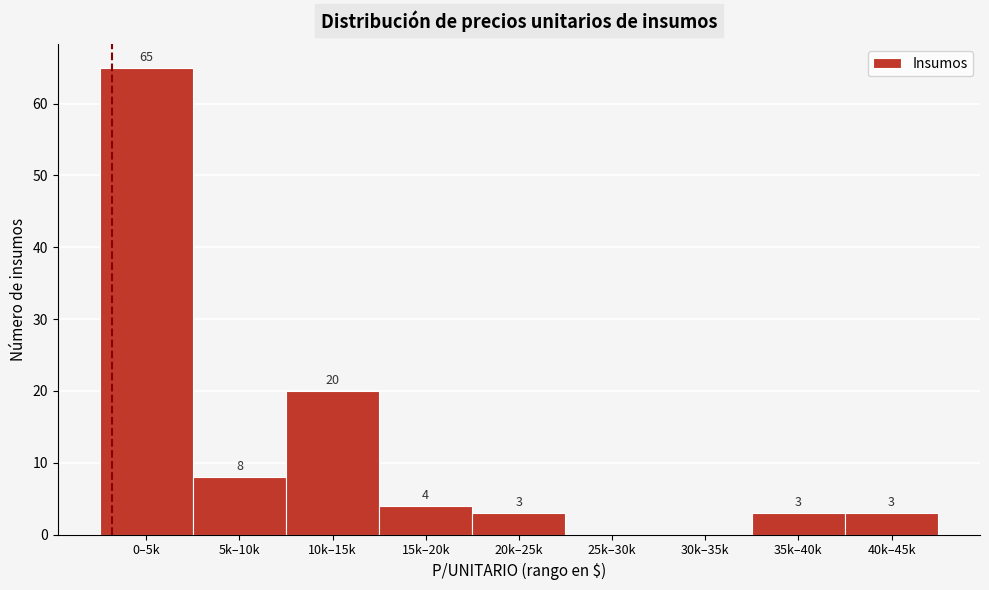

Reading right to left, what are all the values shown in this chart?

40k–45k=3	35k–40k=3	30k–35k=0	25k–30k=0	20k–25k=3	15k–20k=4	10k–15k=20	5k–10k=8	0–5k=65